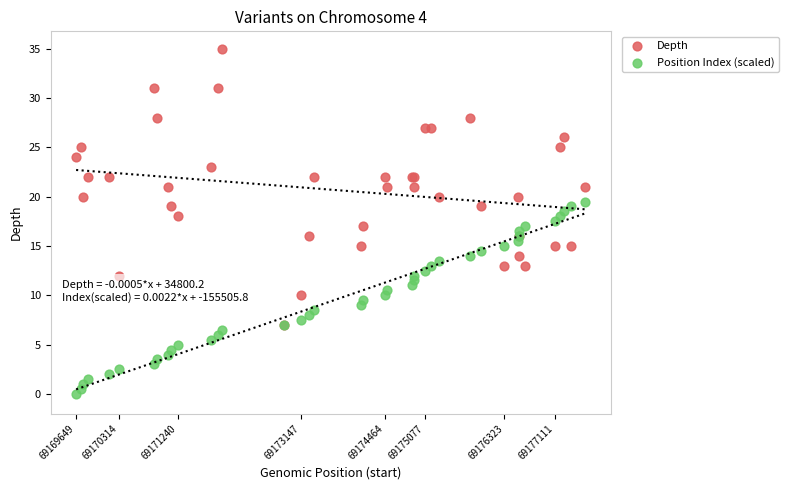

What are all the series names shown in the legend?

Depth, Position Index (scaled)